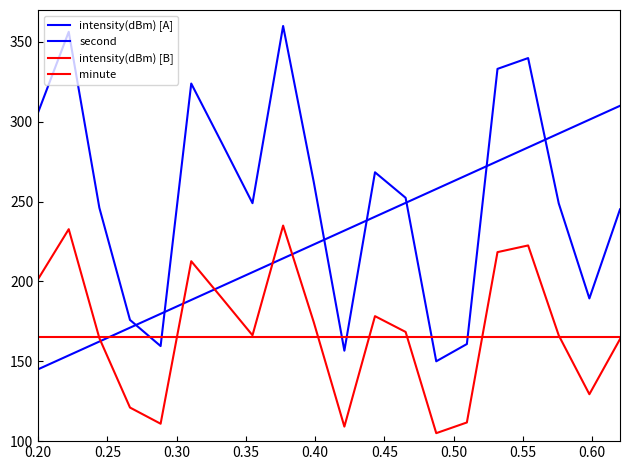

What is the average value of the intensity(dBm) [B] series?

169.1